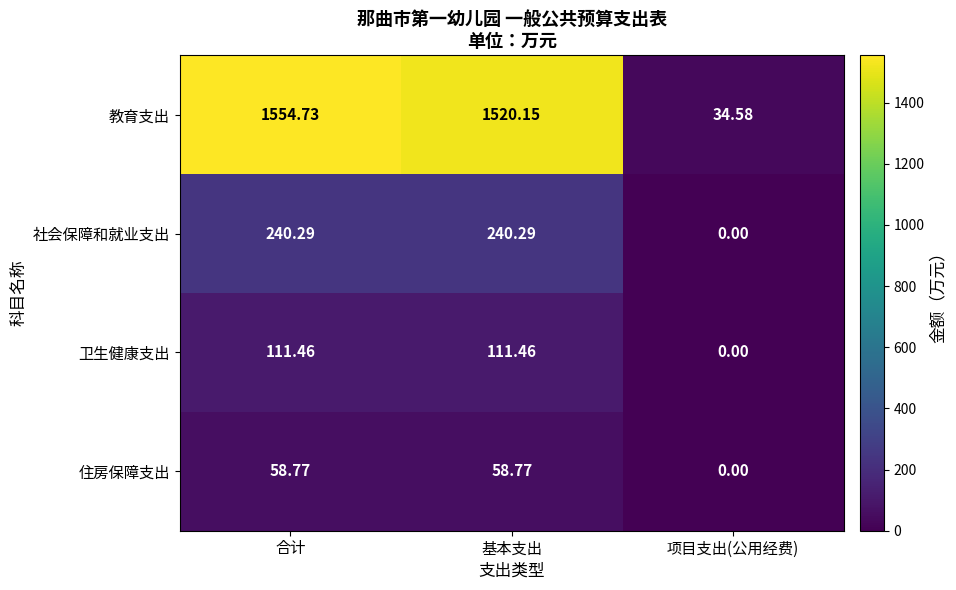

How many distinct data groups are displayed?

4